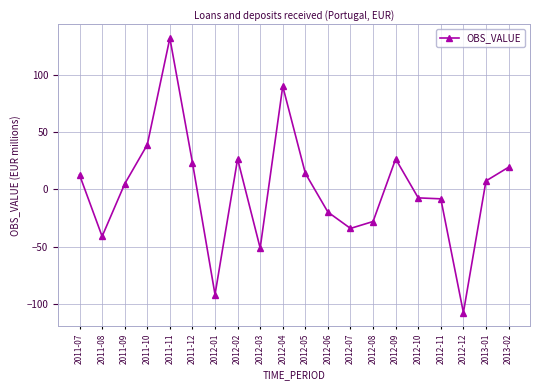

What is the ratio of the value at 2011-12 to the value at 2011-10?

0.6